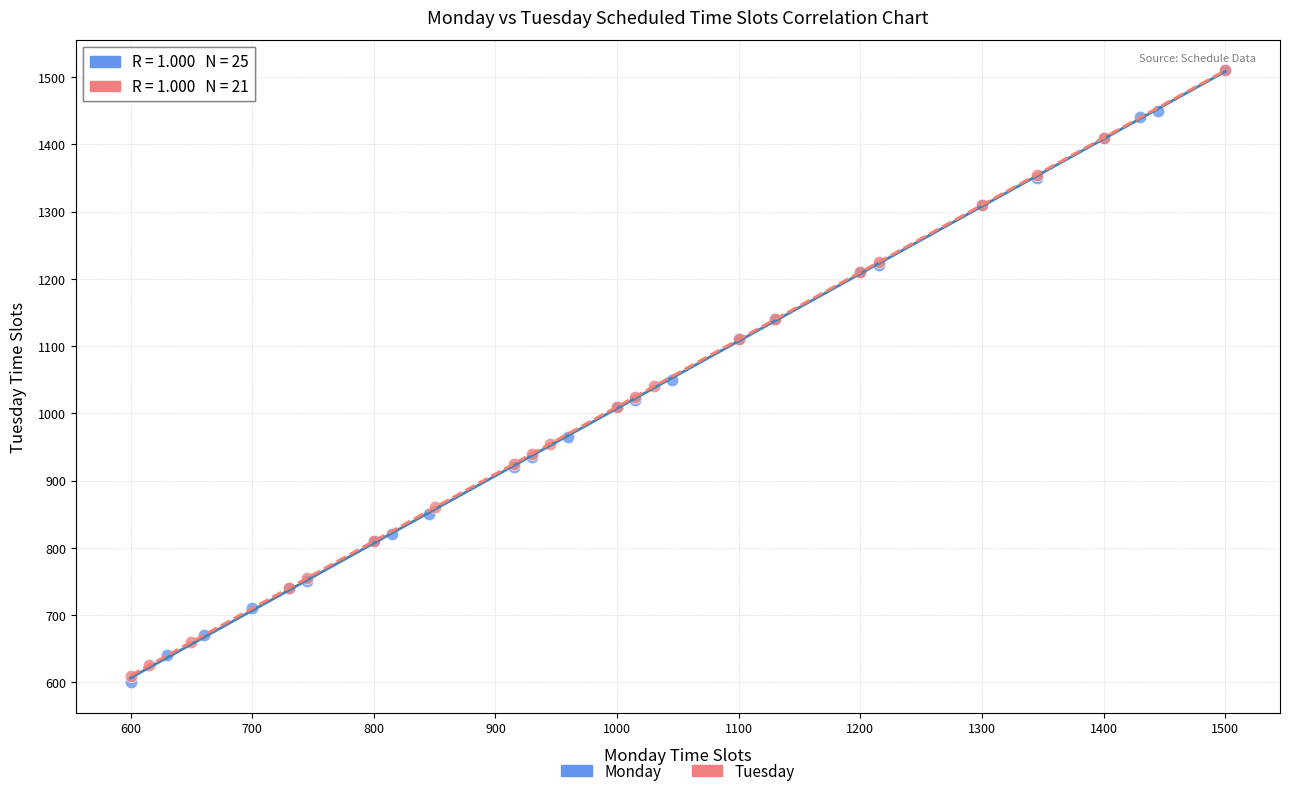

What are all the series names shown in the legend?

Monday, Tuesday